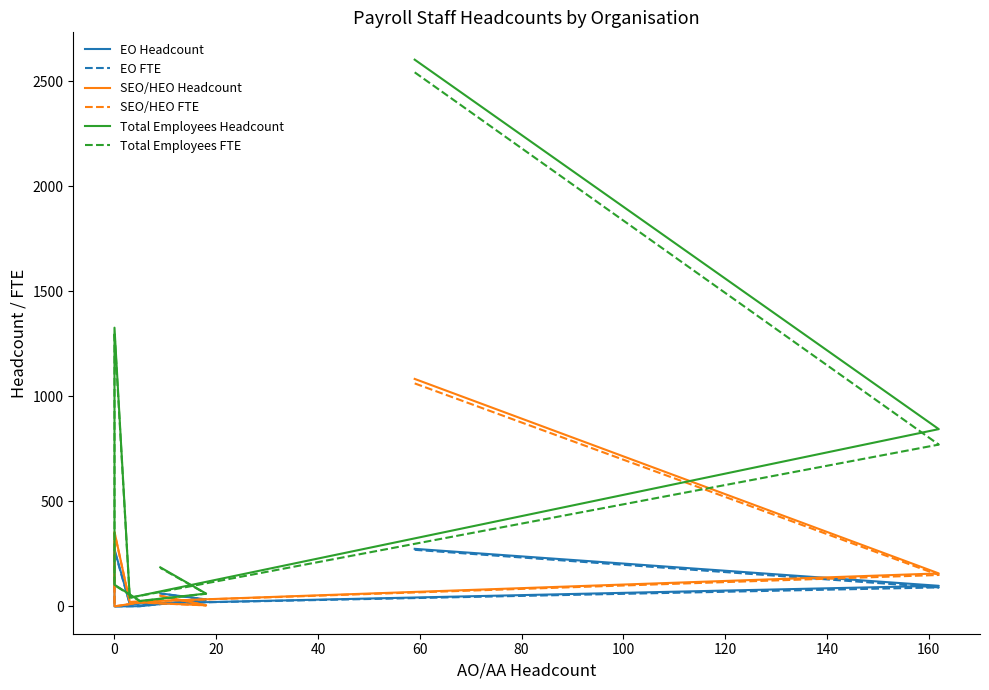

Does the chart have visible grid lines?

No